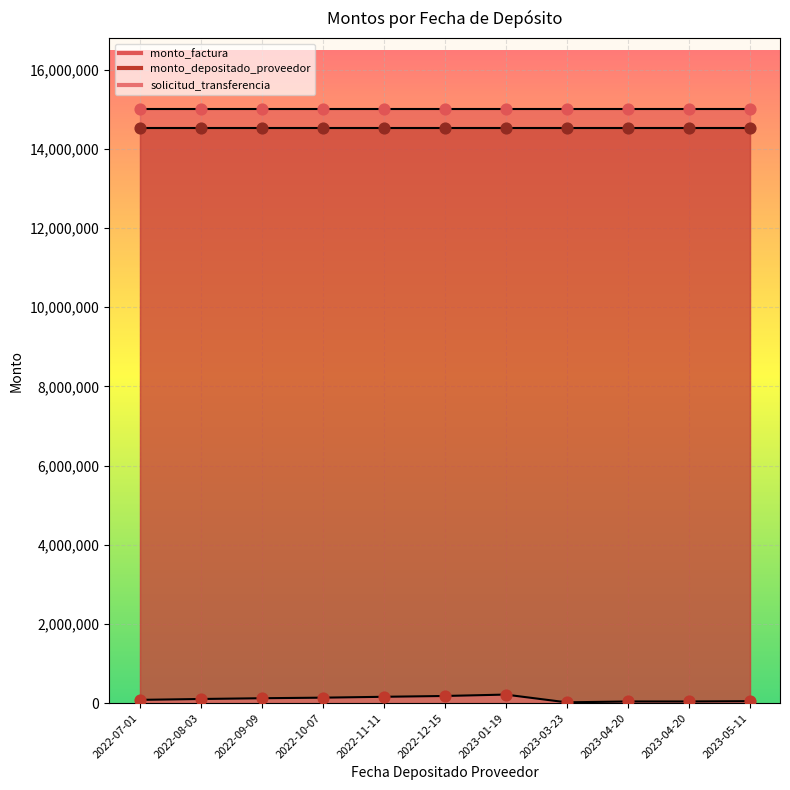

Which series has the largest total across all categories?

monto_factura